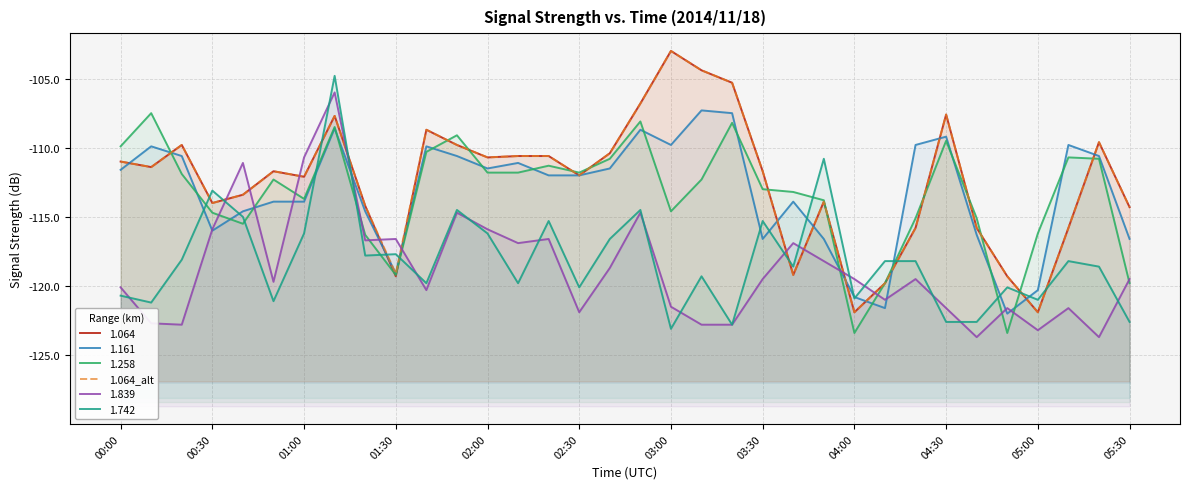

What is the sum of the values at 14 and 26?

-226.4